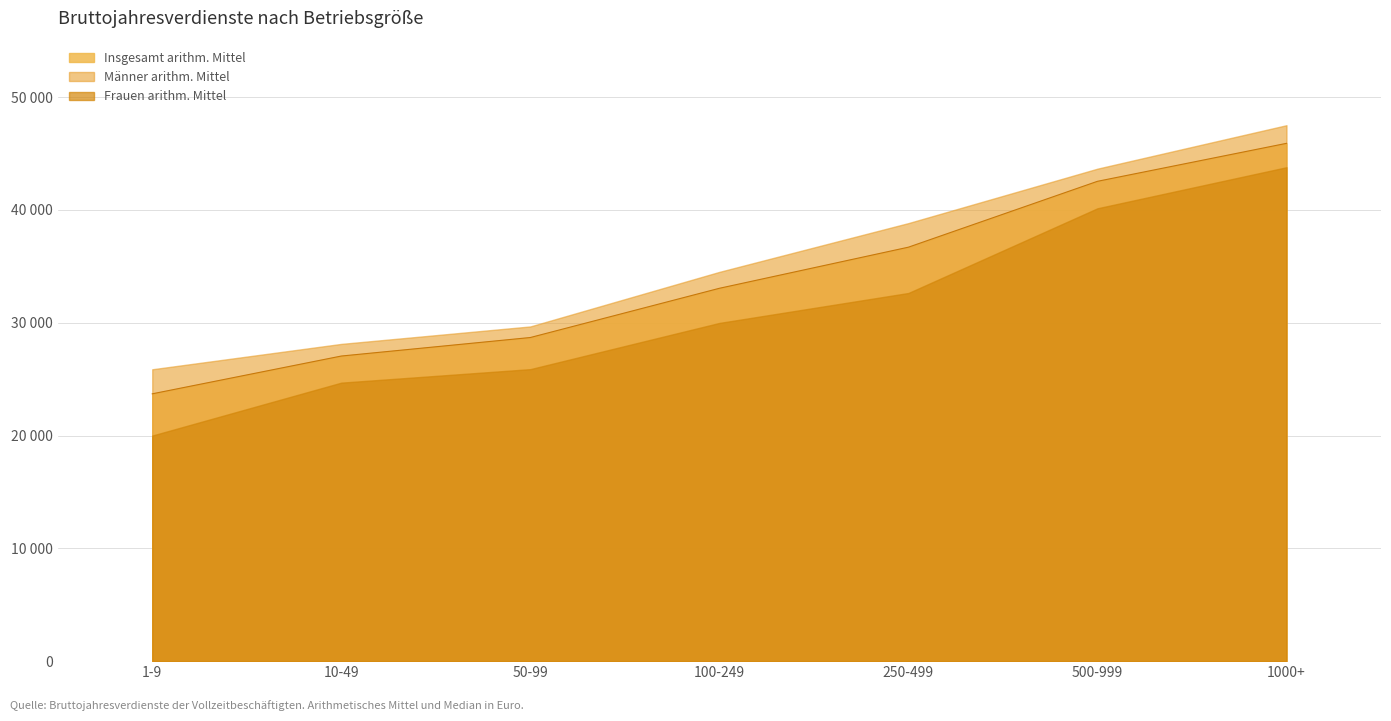

What is the value of the Frauen arithm. Mittel point at the 4th from the left?

29978